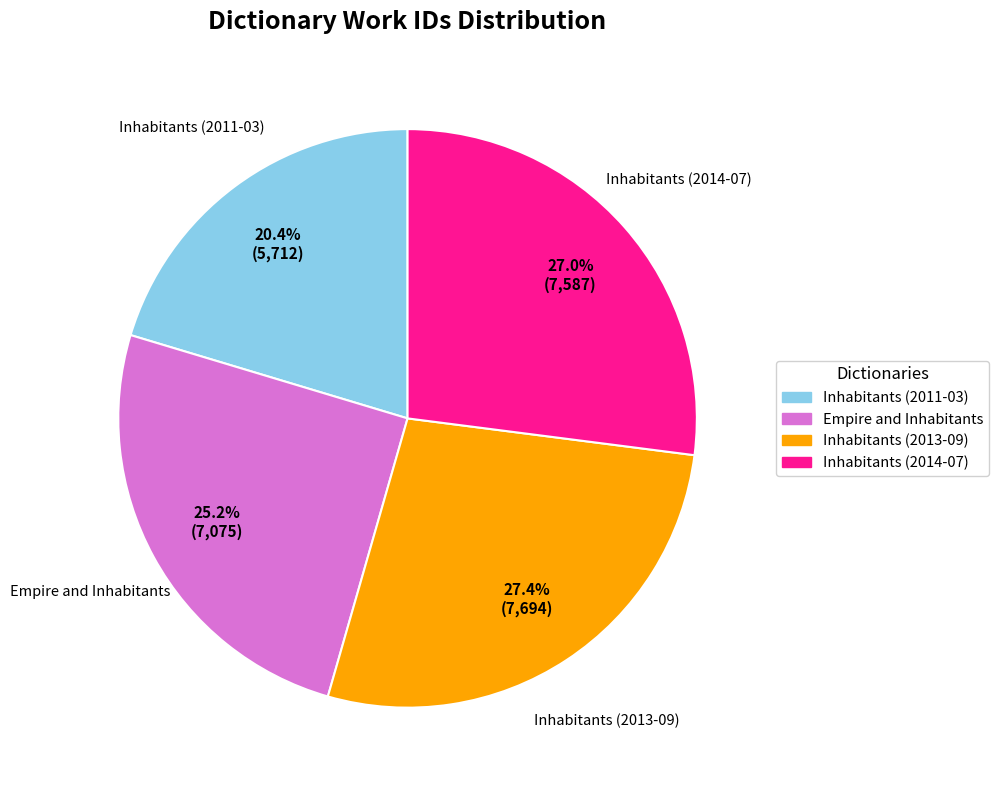

Which slice is the smallest?

Inhabitants (2011-03)